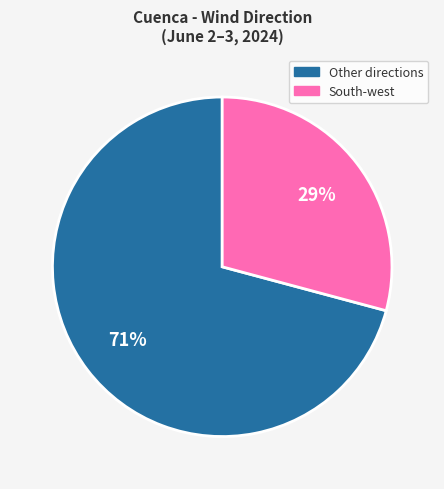

To the nearest percent, what is the average slice percentage?

50%